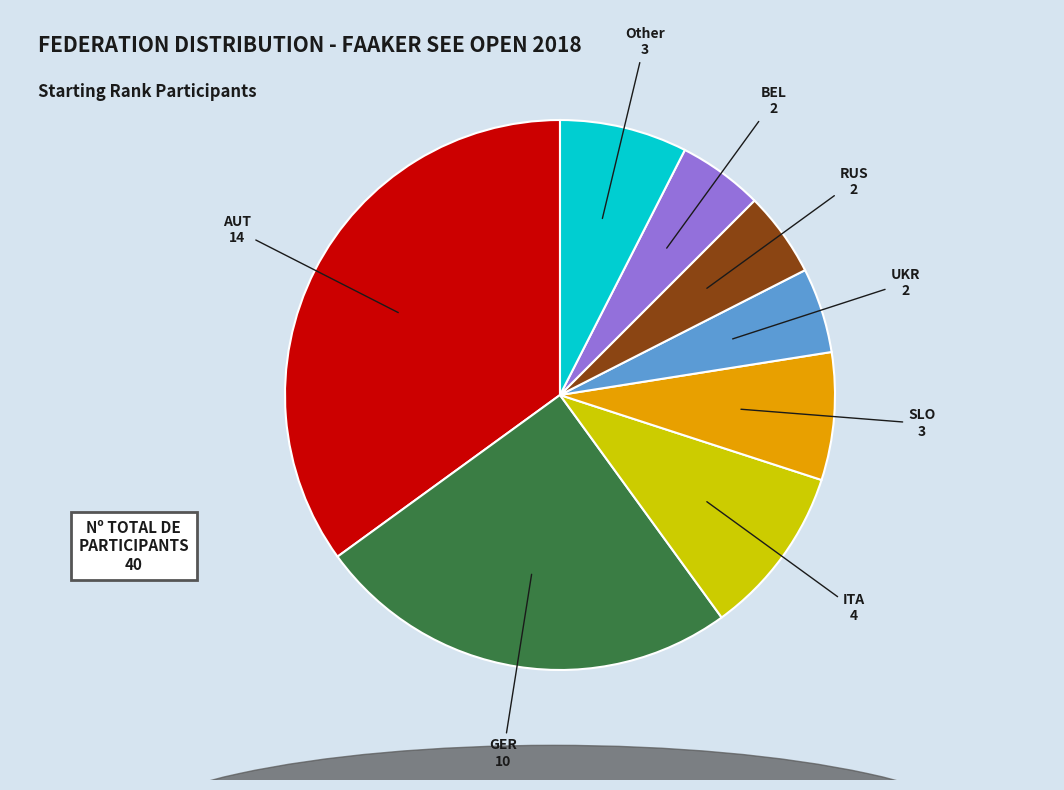

What is the largest slice in the pie chart?

AUT